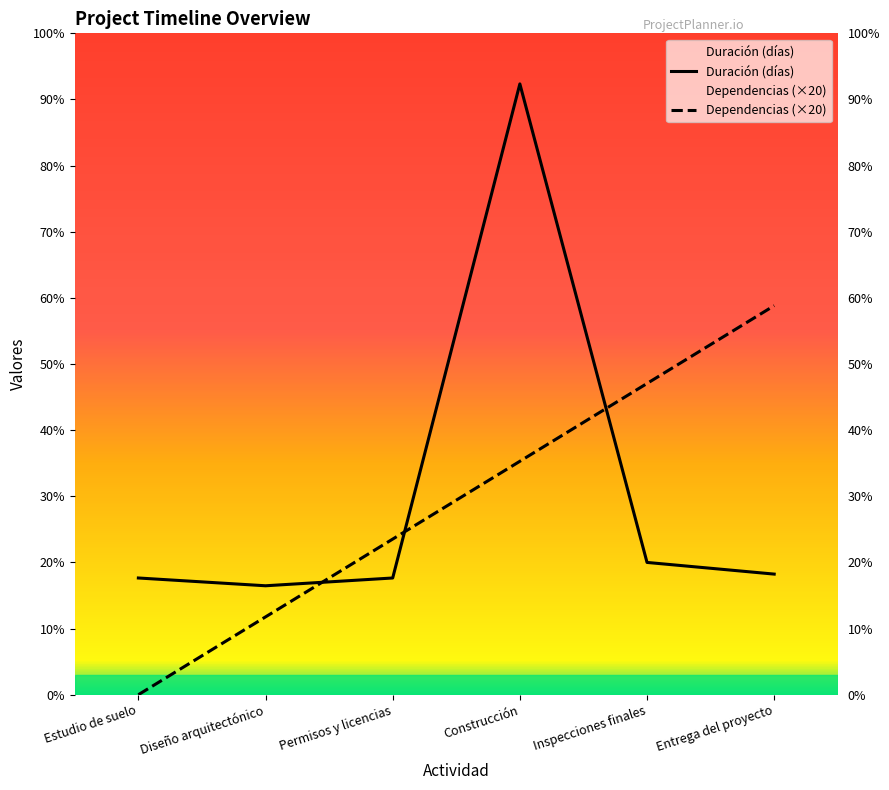

Reading right to left, extract all data points from this chart.

Duración (días): Entrega del proyecto=31	Inspecciones finales=34	Construcción=157	Permisos y licencias=30	Diseño arquitectónico=28	Estudio de suelo=30
Dependencias: Entrega del proyecto=100	Inspecciones finales=80	Construcción=60	Permisos y licencias=40	Diseño arquitectónico=20	Estudio de suelo=0